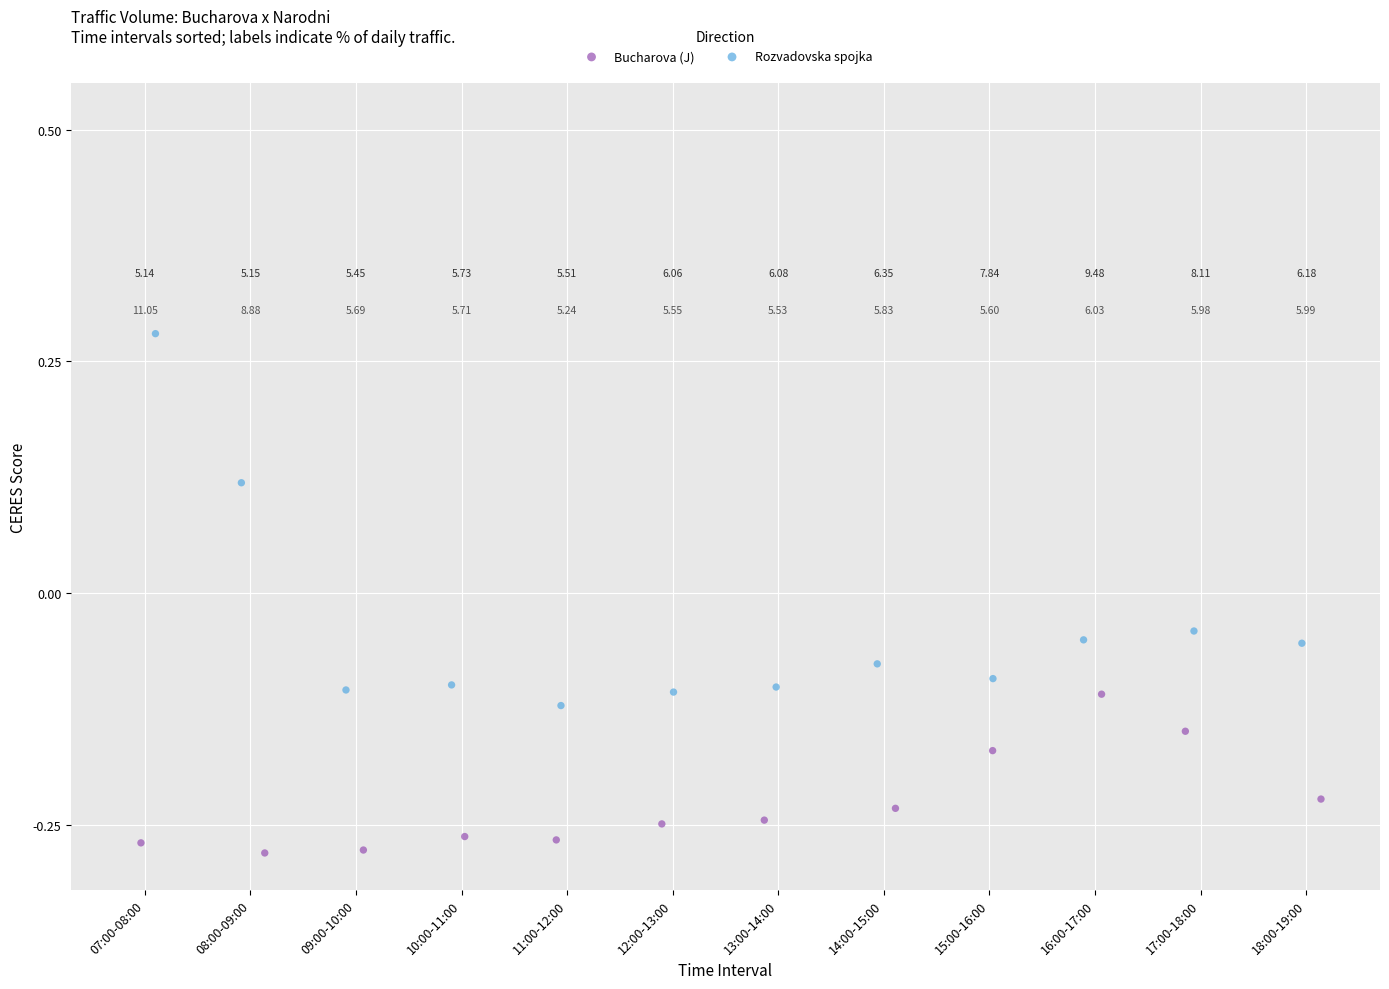

What are all the series names shown in the legend?

Bucharova (J), Rozvadovska spojka